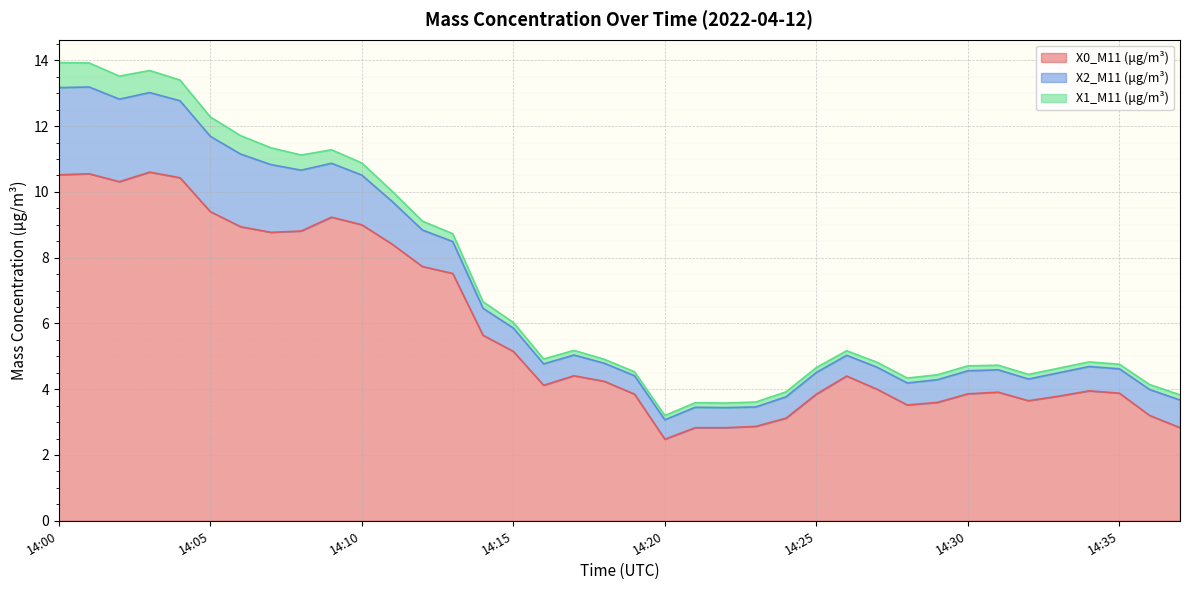

At which category is the sum across all series the highest?

14:00